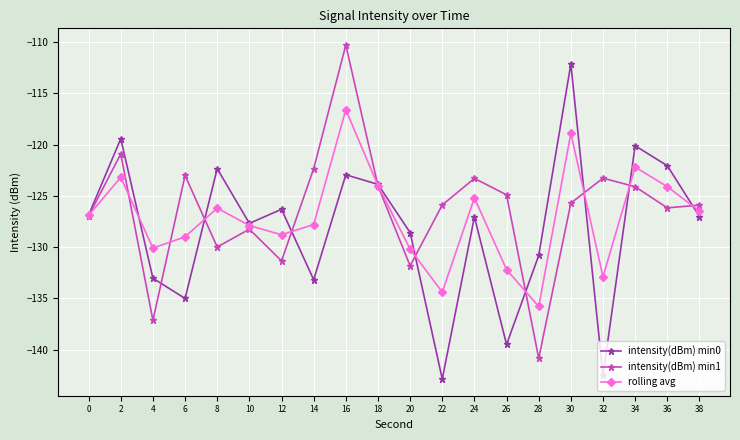

True or false: intensity(dBm) min1 has more than 0 points higher than both neighbors.

True